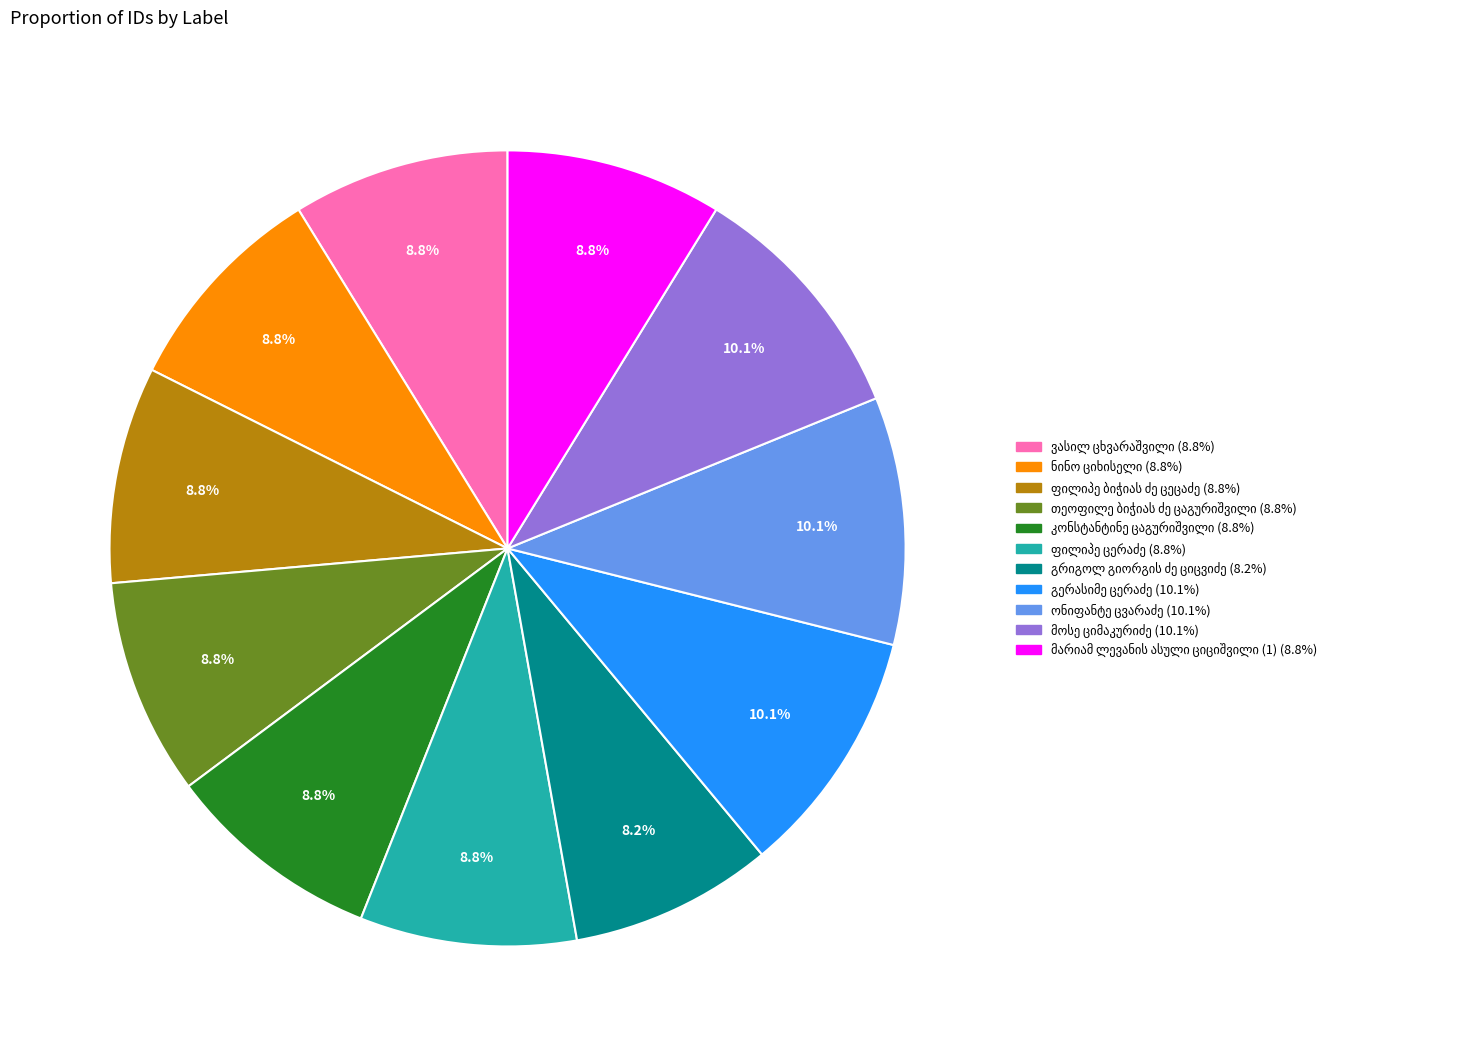

Is there any slice that represents more than half of the pie?

No